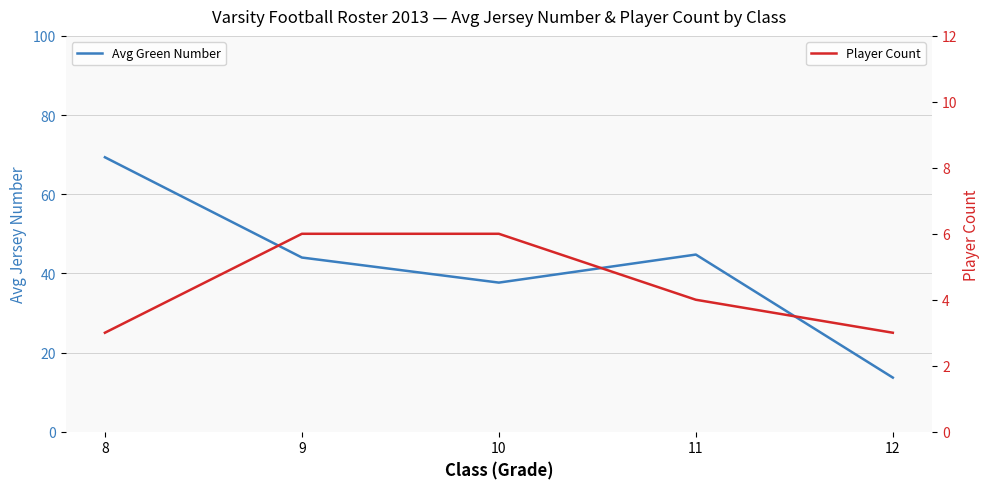

Count the Player Count values in the range 3 to 6.

5